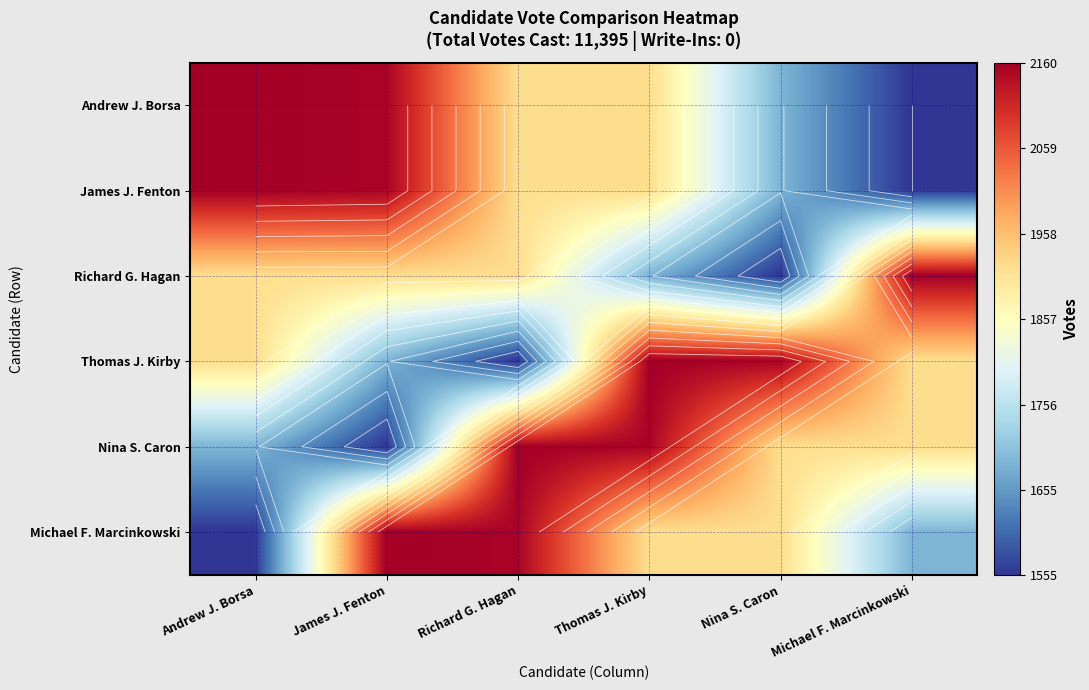

What is the approximate value of James J. Fenton at Michael F. Marcinkowski, to the nearest 50?

1550